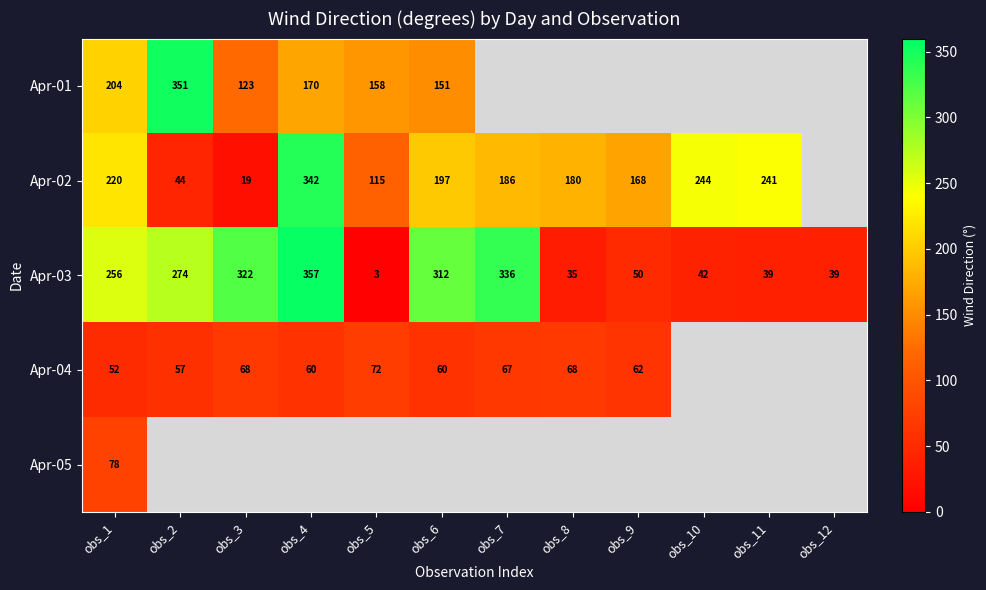

Where is Apr-03 nearest to the value 180?

obs_1